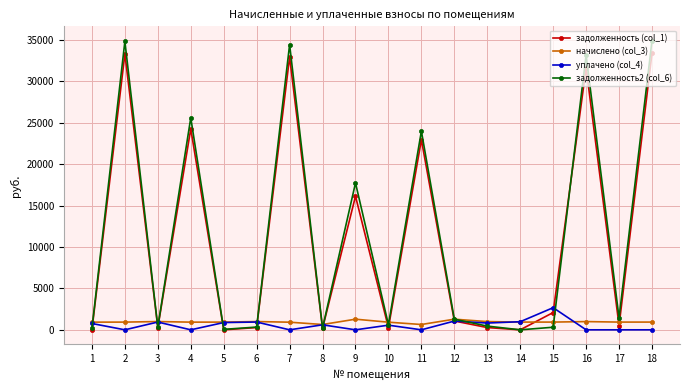

At which category does задолженность (col_1) reach its first local valley?

3